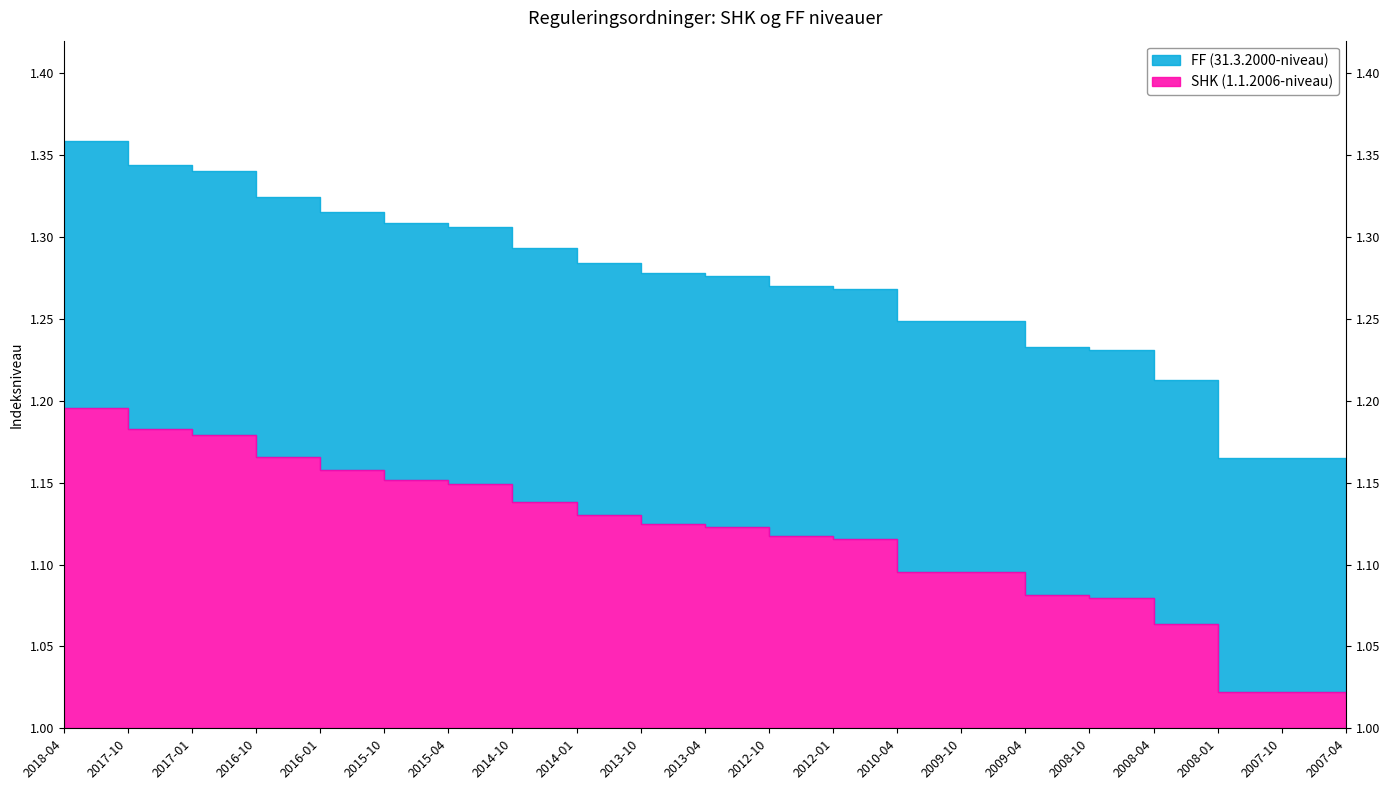

True or false: FF (31.3.2000-niveau) has a value of 1.3 at 2013-04.

True